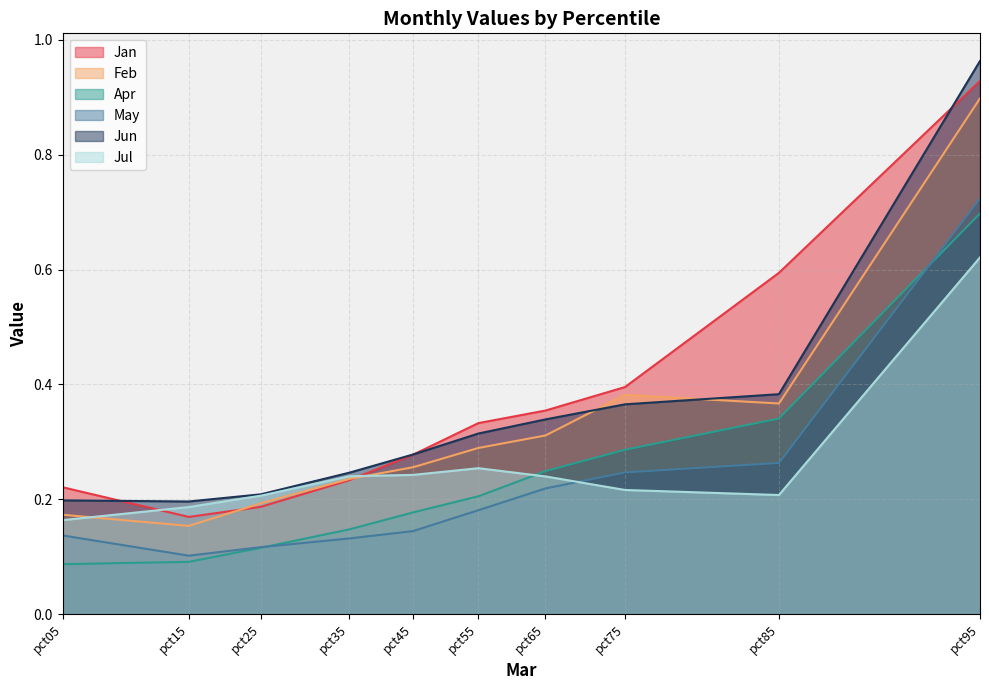

Is it true that Jan equals 0.3 at pct15?

False